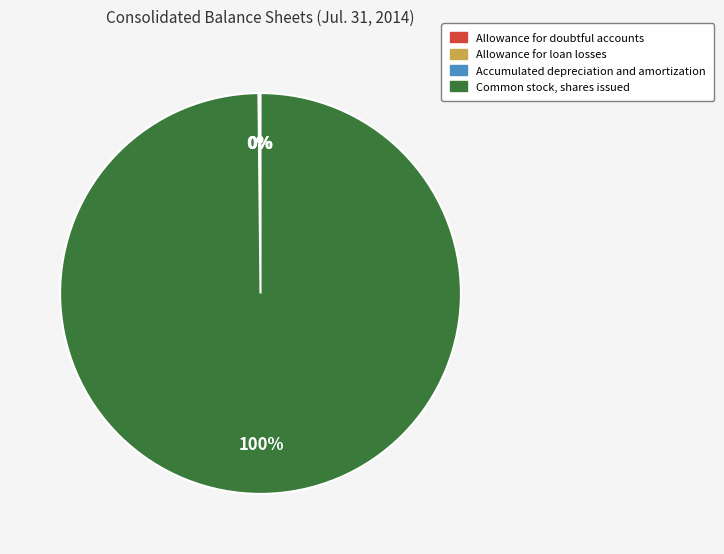

True or false: Common stock, shares issued accounts for 100% of the total.

True